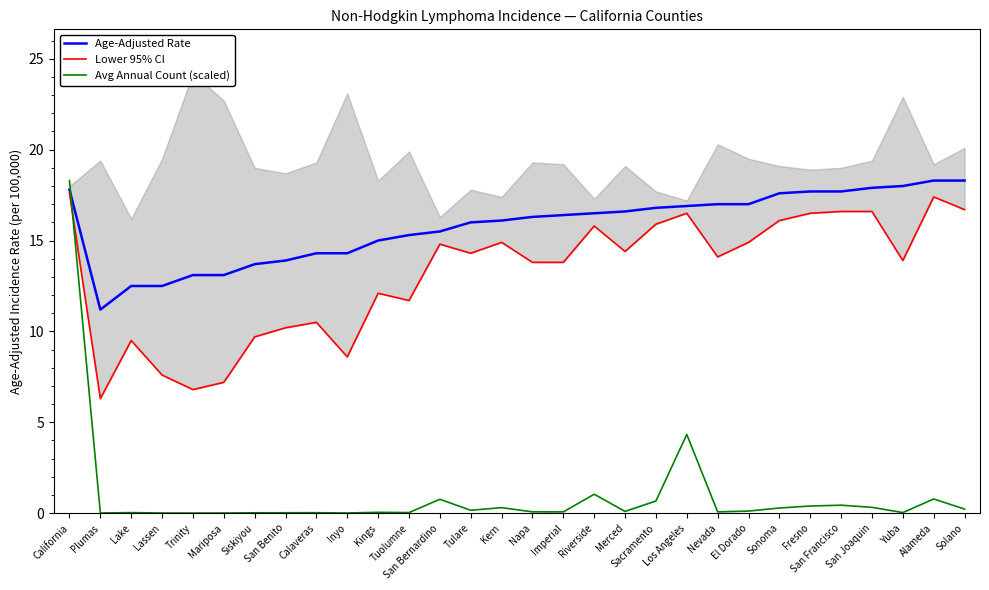

At how many categories does at least one series exceed 12?

29